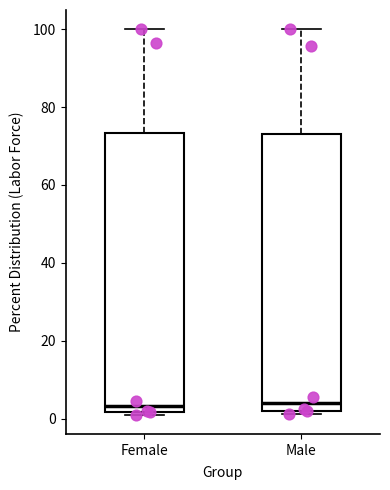

Where does the upper whisker of the box for Male end on the y-axis? The values are not printed on the chart, so give them approximately, as read against the axis.

100